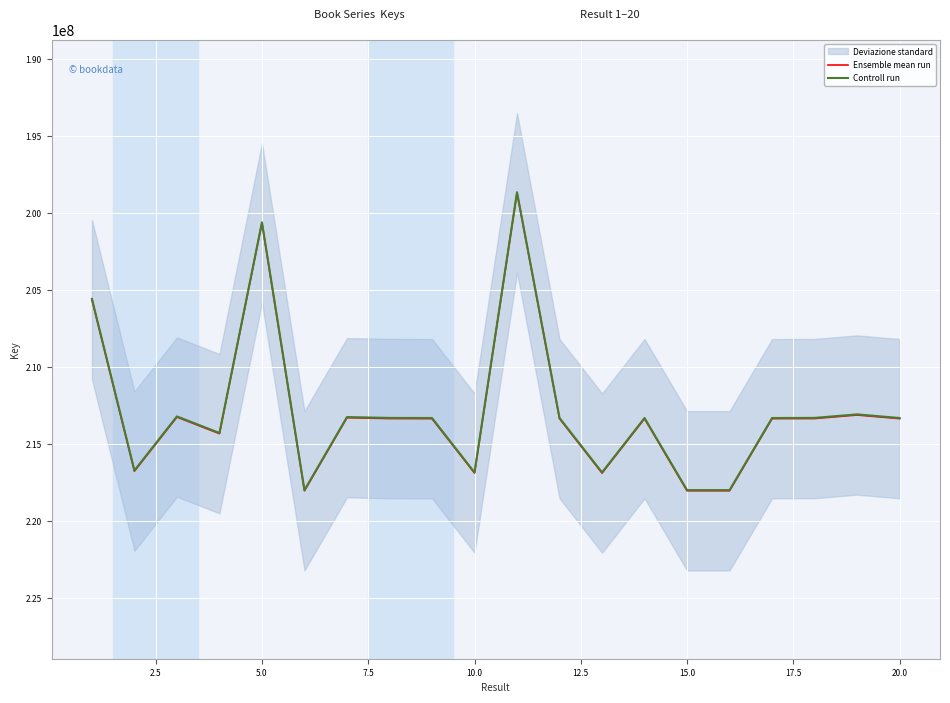

What is the average value of the Controll run series?

212820665.3